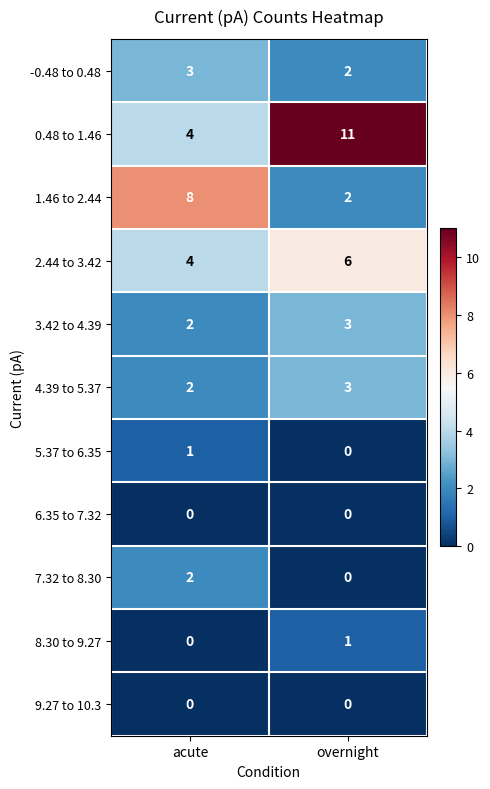

What is the spread (max minus min) of values at acute?

8